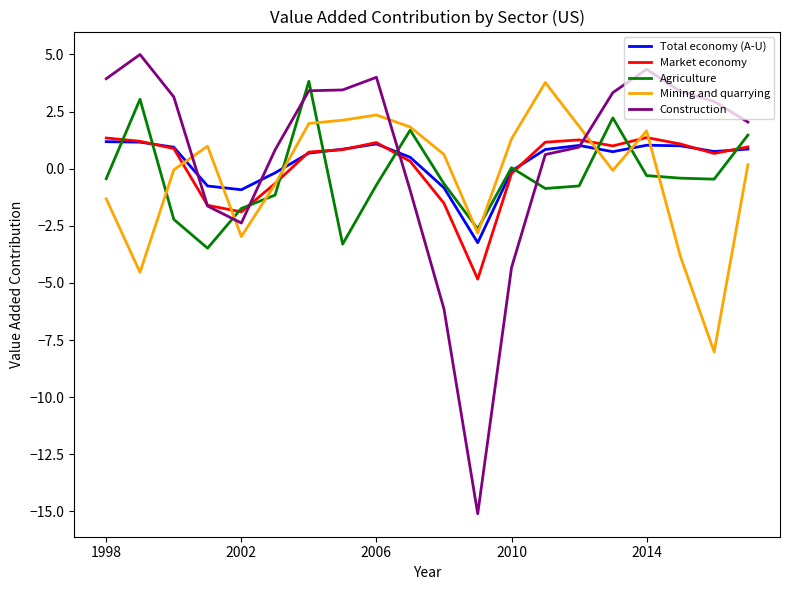

Count the number of data series in this chart.

5